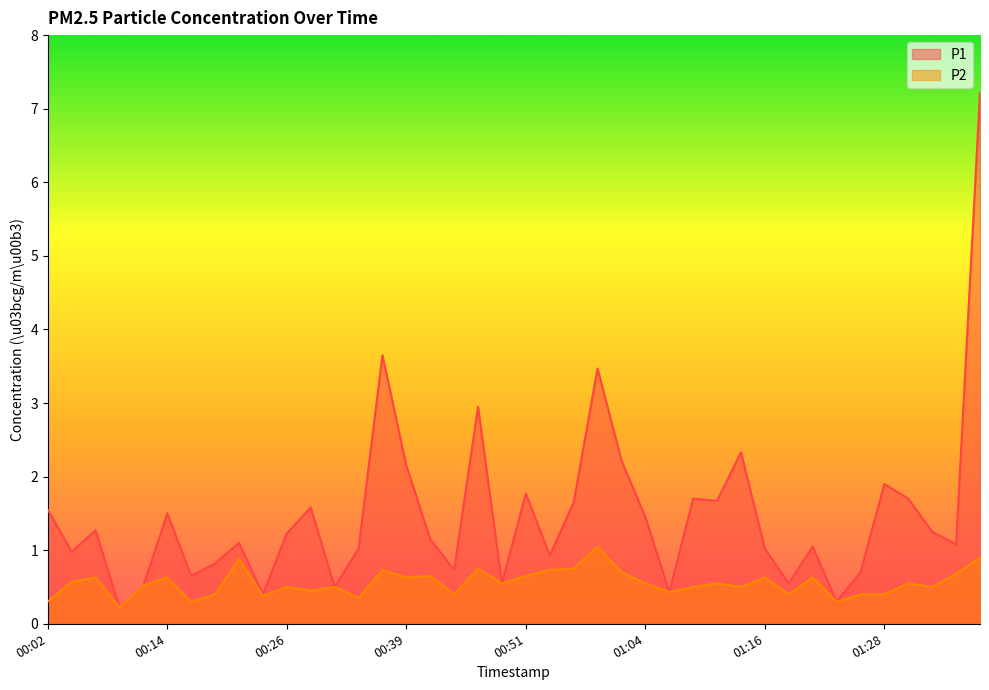

What is the greatest value displayed?

7.2